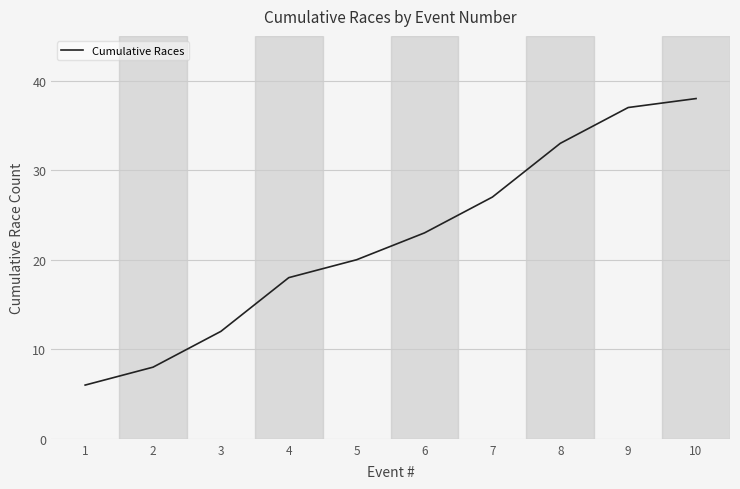

Read the value at 10.

38